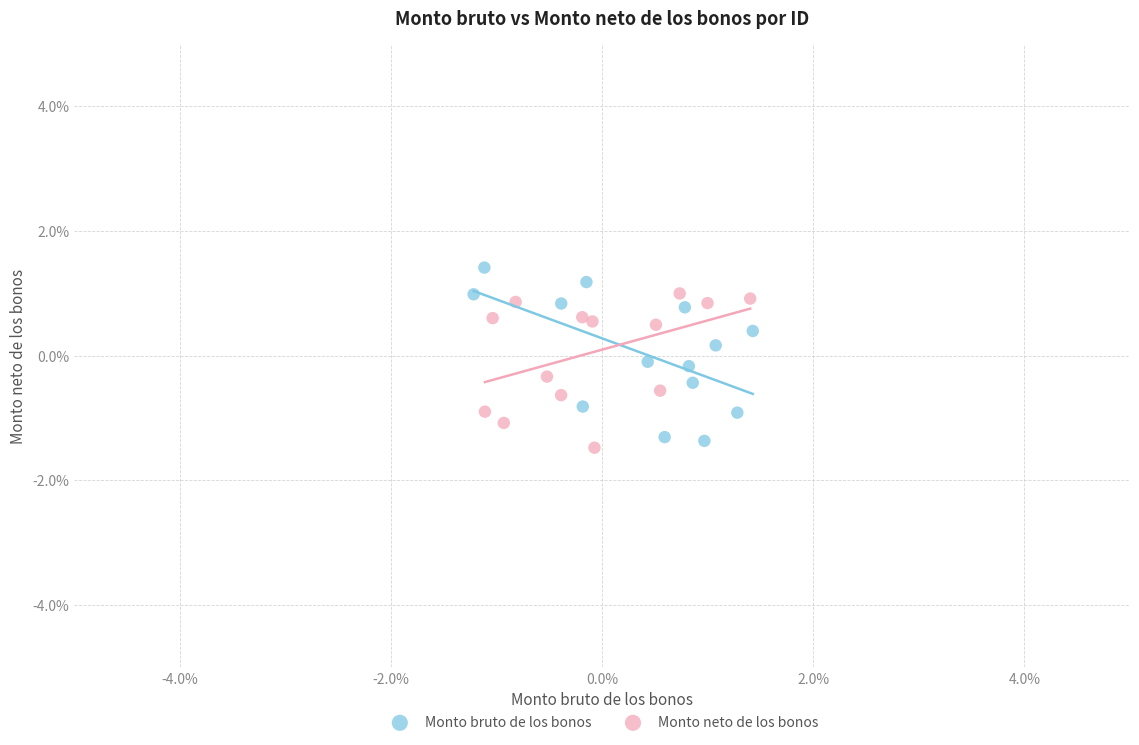

Which series has the widest spread of Y values?

Monto bruto de los bonos